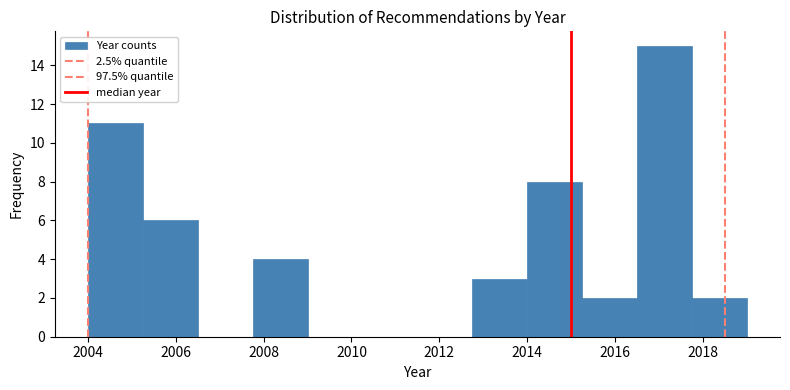

How tall is the bar that spans 2005.25 to 2006.50 on the x-axis? Neither the bar edges nor the heights are printed on the chart, so give them approximately, as read against the axes.

6